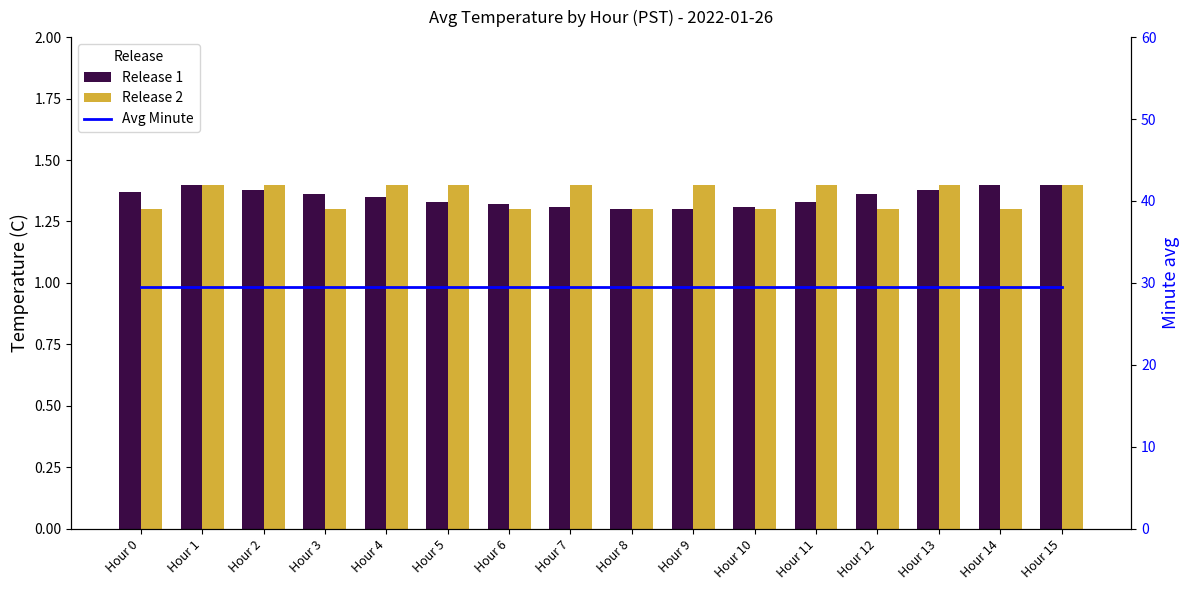

Does the chart contain any negative values?

No